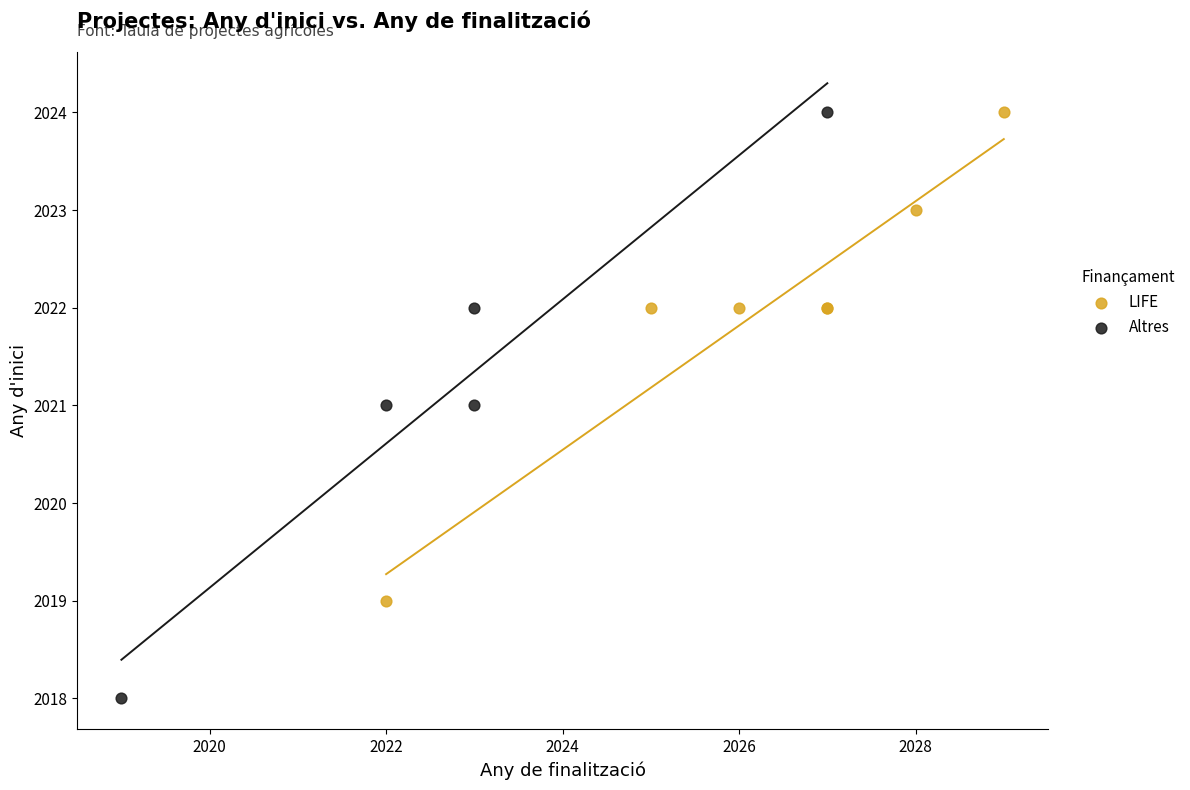

Which series has the widest spread of Y values?

Altres